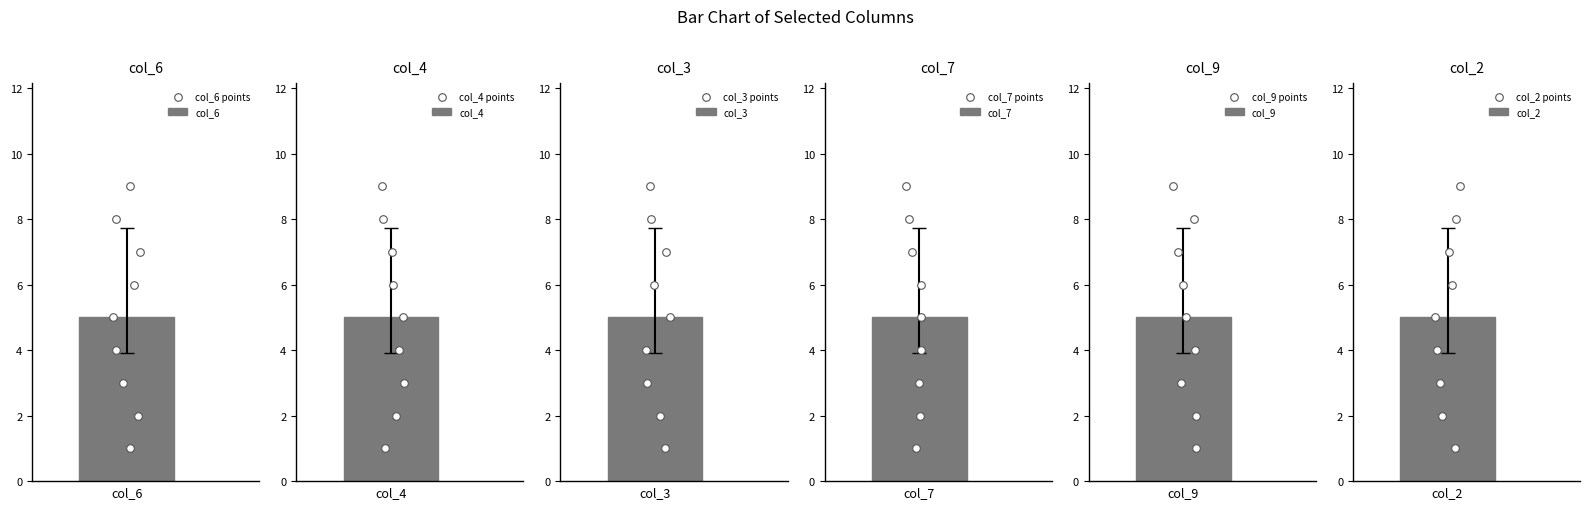

Is the value of col_4 points at 3 greater than the value of col_2 points at 6?

Yes